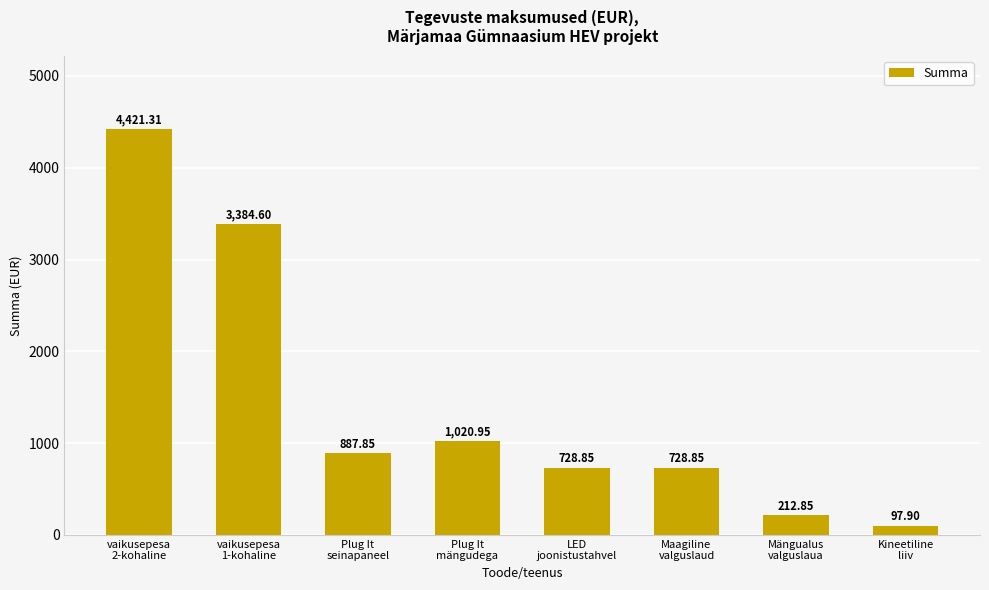

What is the sum of all values?

11483.2